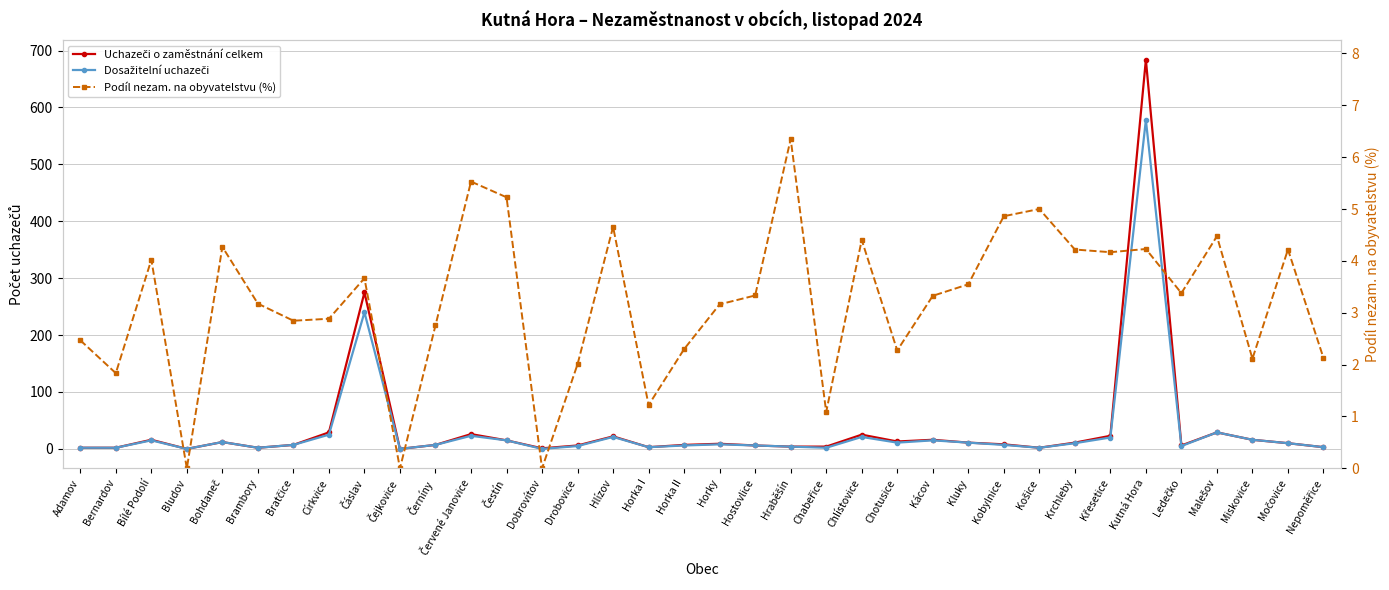

At which category does the chart reach its peak across all series?

Kutná Hora